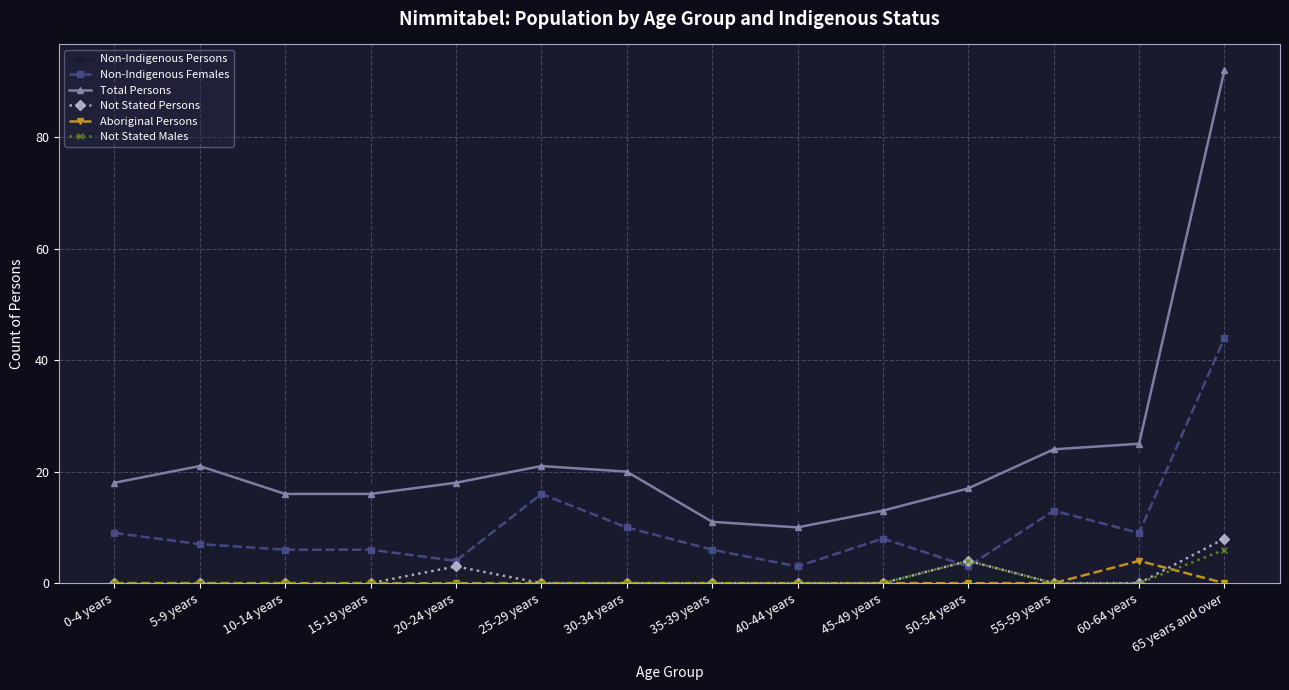

Count the number of categories in the chart.

14